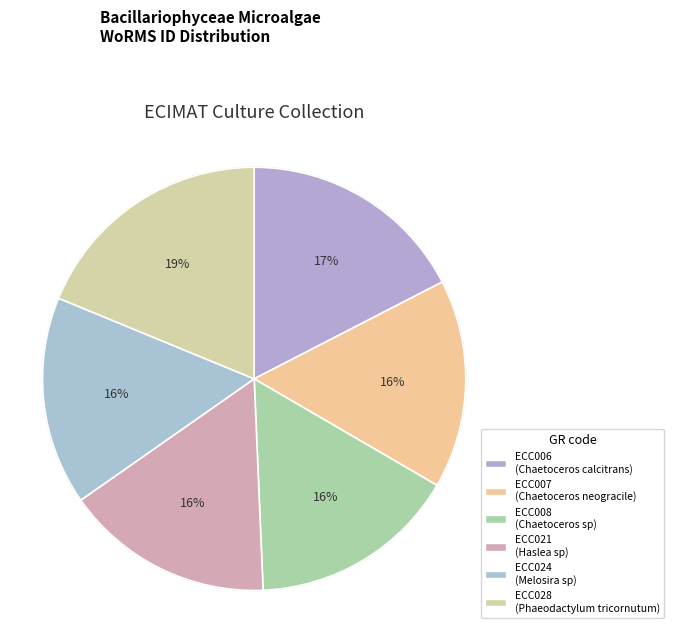

Does ECC024 represent more than half of the total?

No